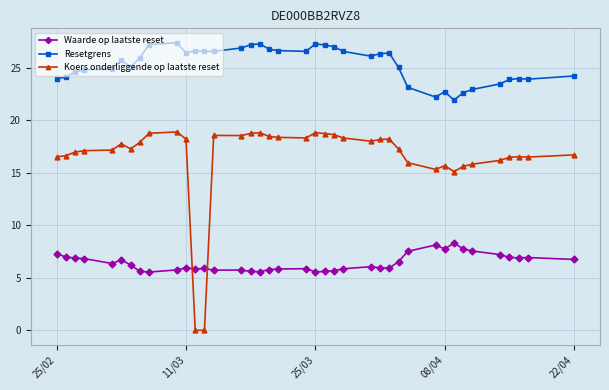

Which series has the largest range (max minus min)?

Koers onderliggende op laatste reset